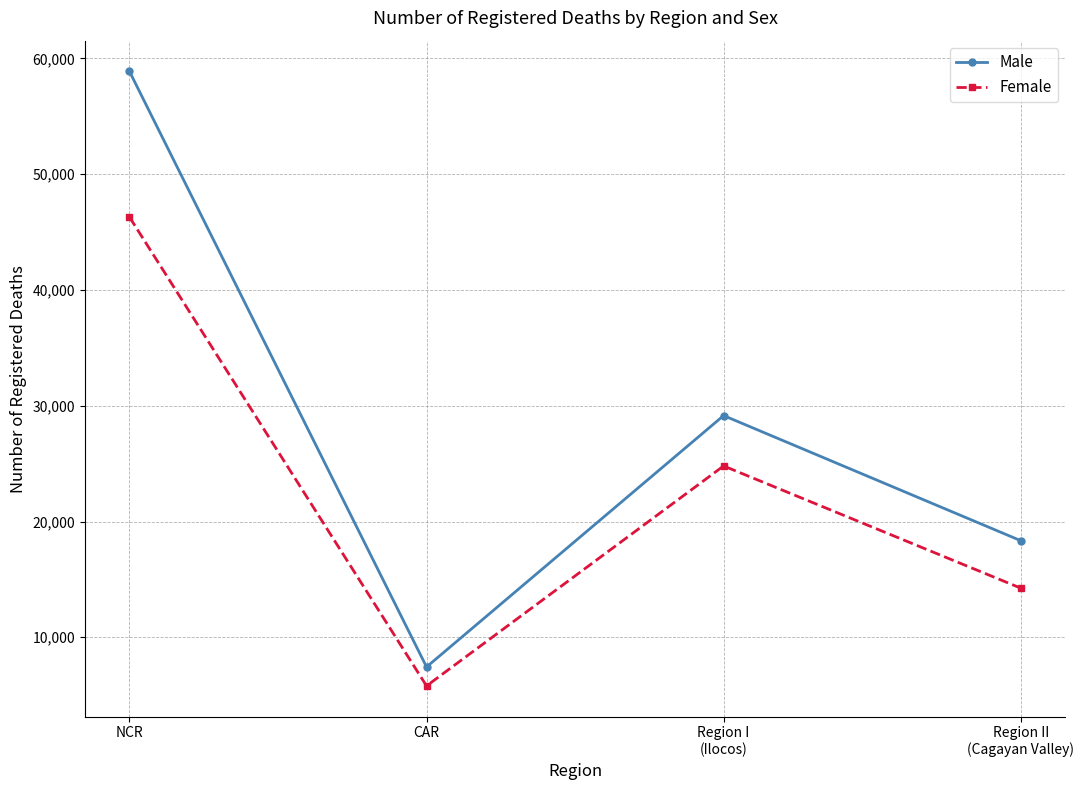

True or false: Female and Male intersect in this chart.

False